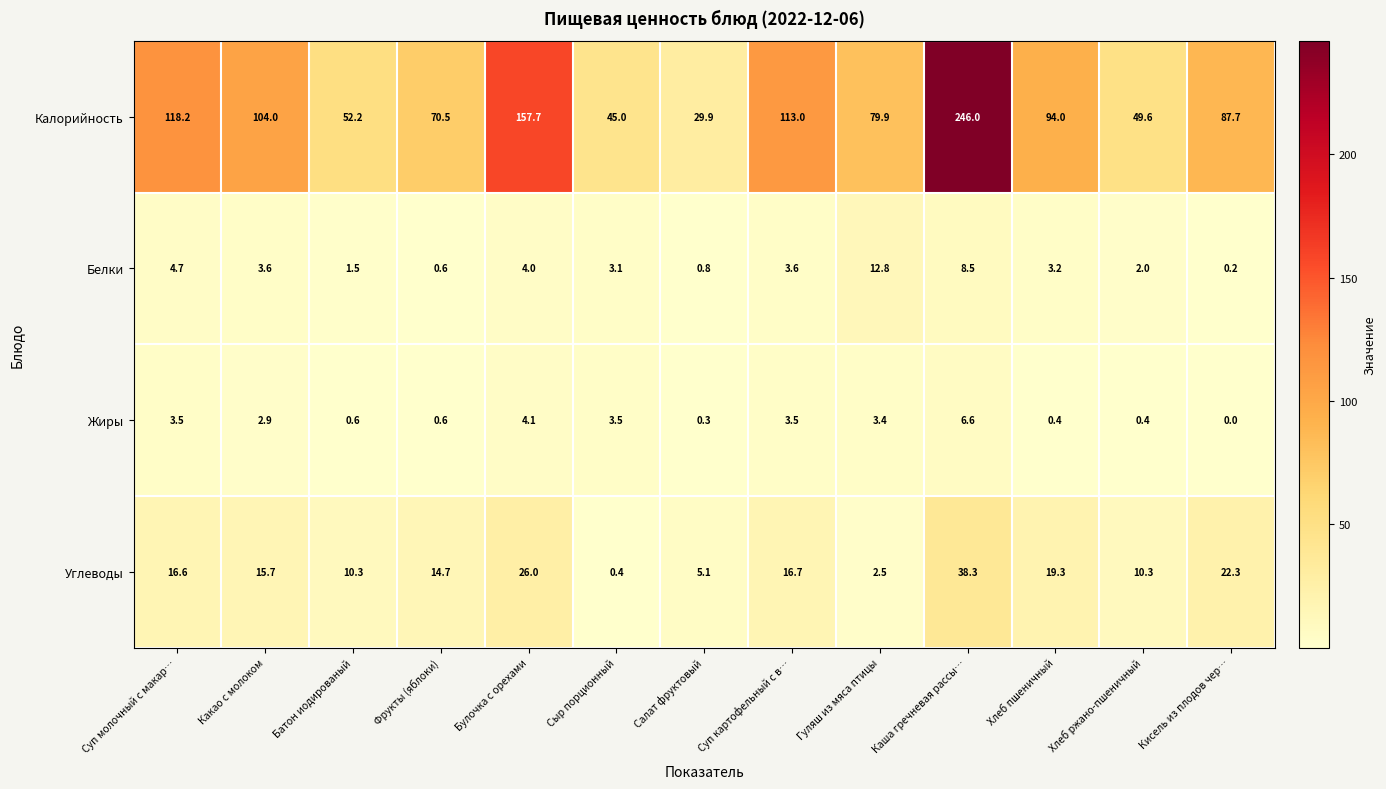

At which category does the chart reach its minimum across all series?

Кисель из плодов чер…